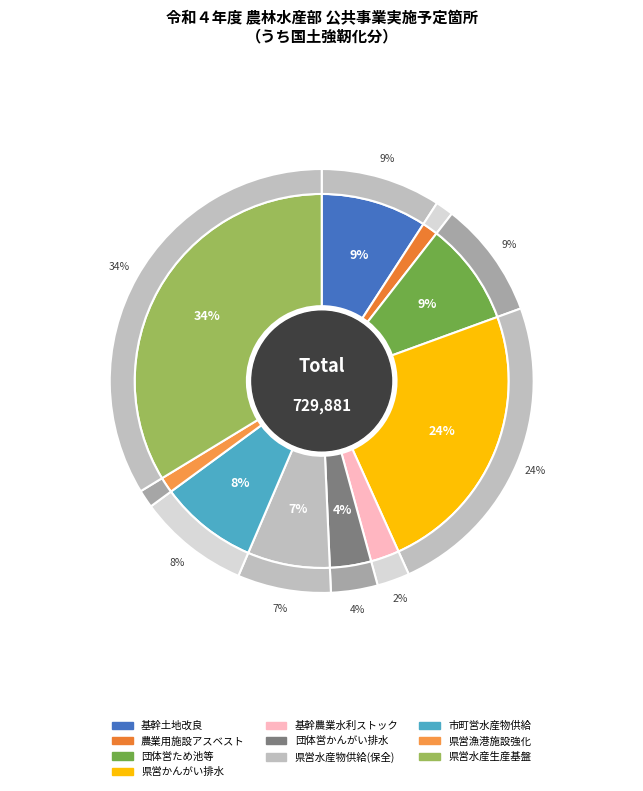

Count the number of slices in the pie.

10